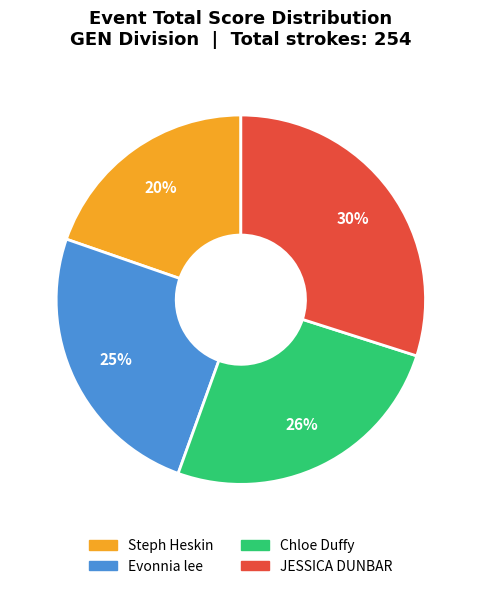

True or false: Evonnia lee accounts for 34% of the total.

False